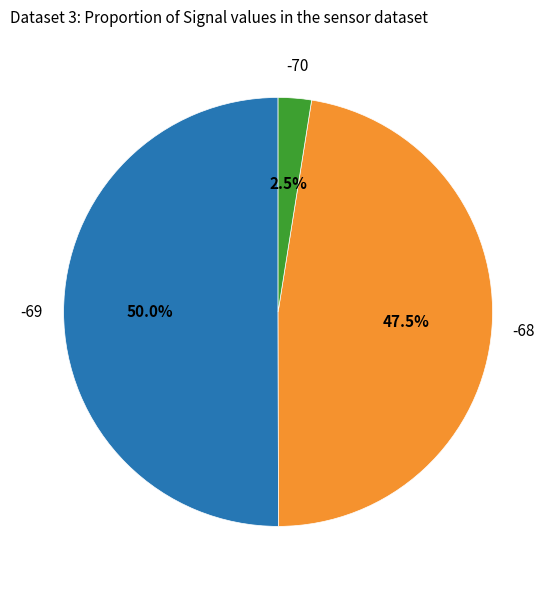

What is the smallest slice in the pie chart?

-70